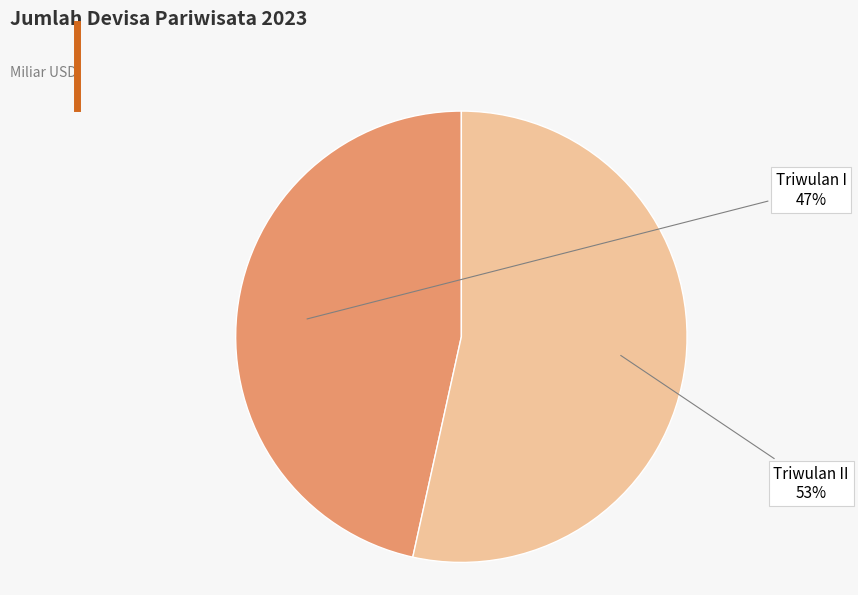

Is Triwulan II the majority of the pie?

Yes